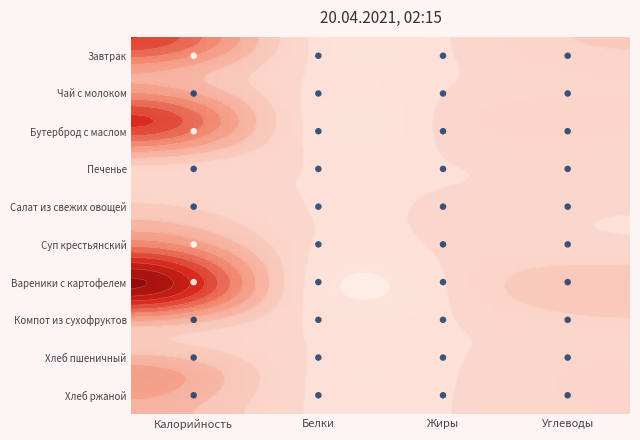

What is the spread (max minus min) of values at Белки?

9